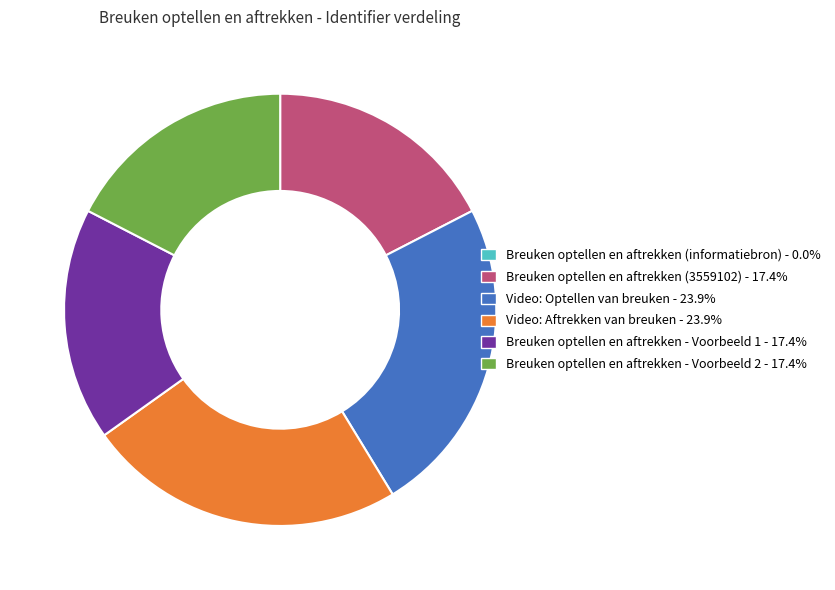

Is Video: Optellen van breuken the majority of the pie?

No